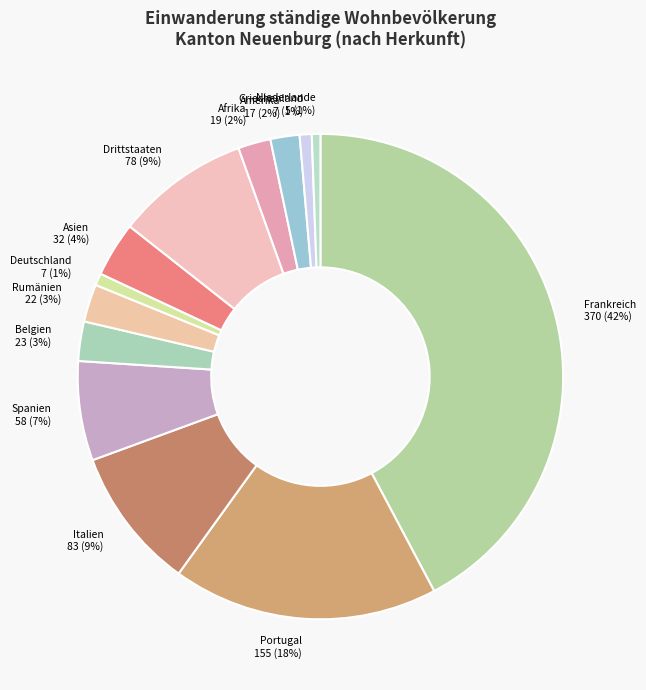

Does Amerika account for over 50% of the chart?

No